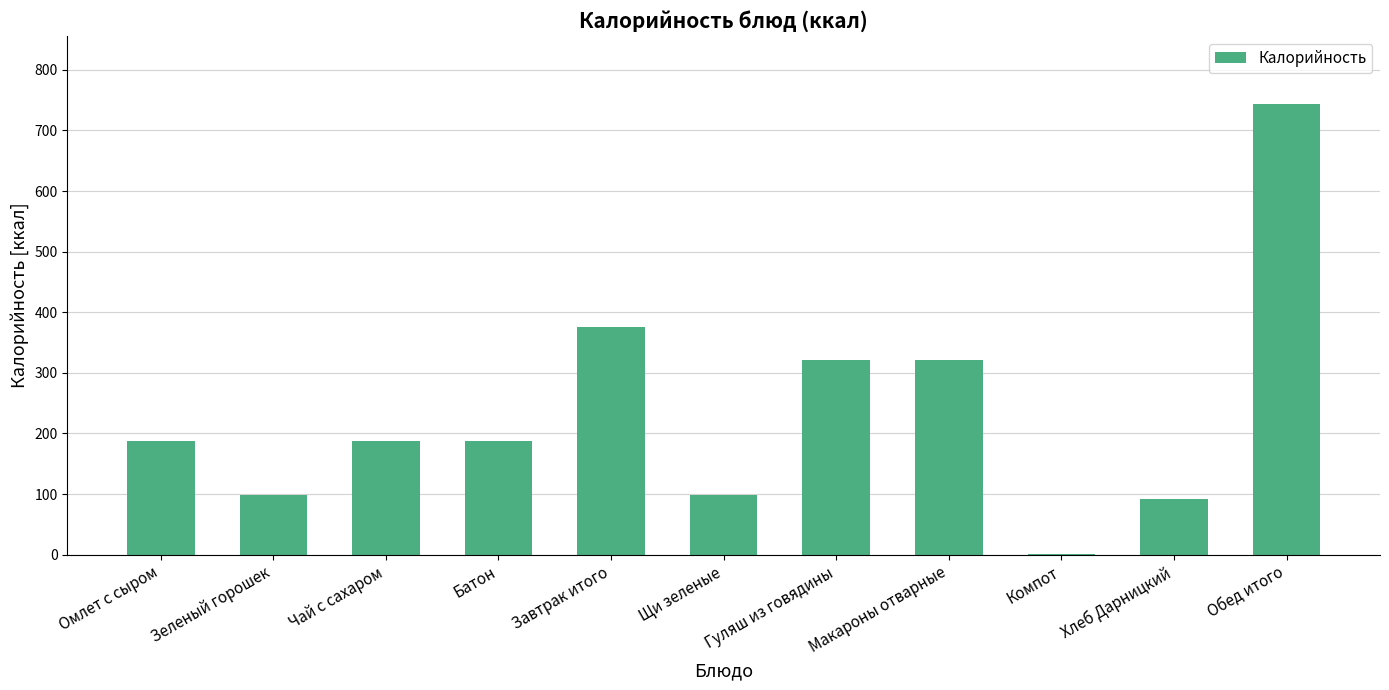

Between Батон and Обед итого, which is larger?

Обед итого